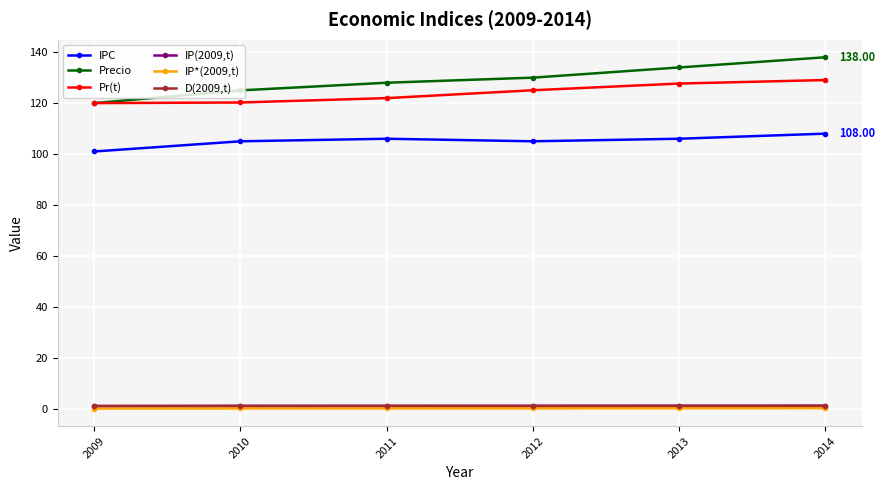

What is the spread (max minus min) of values at 2009?

120.0